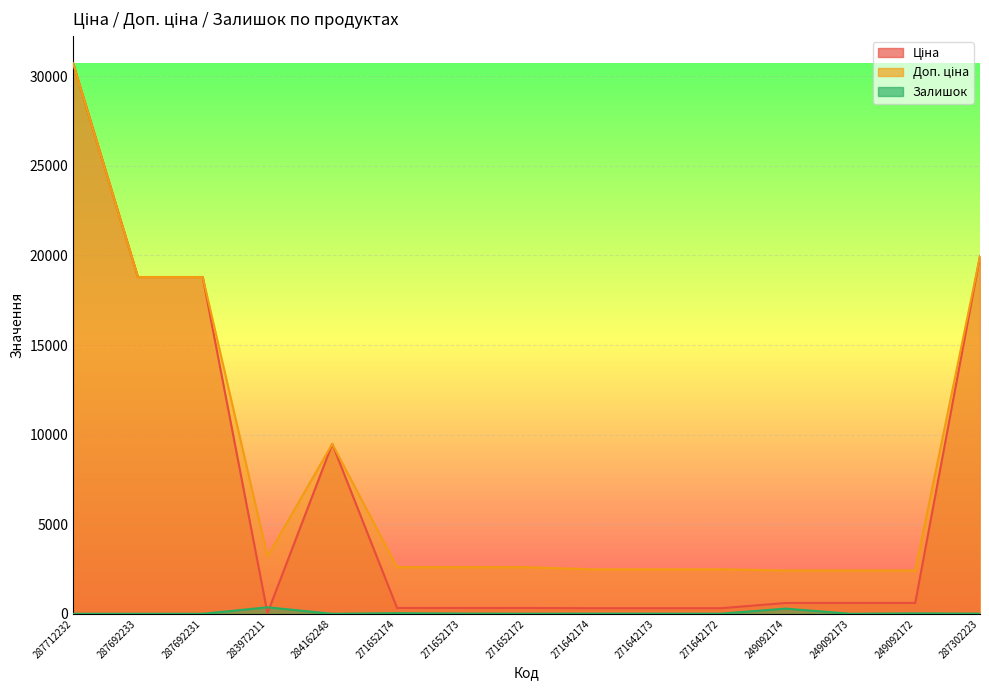

True or false: Залишок has more than 2 interior local peaks.

True